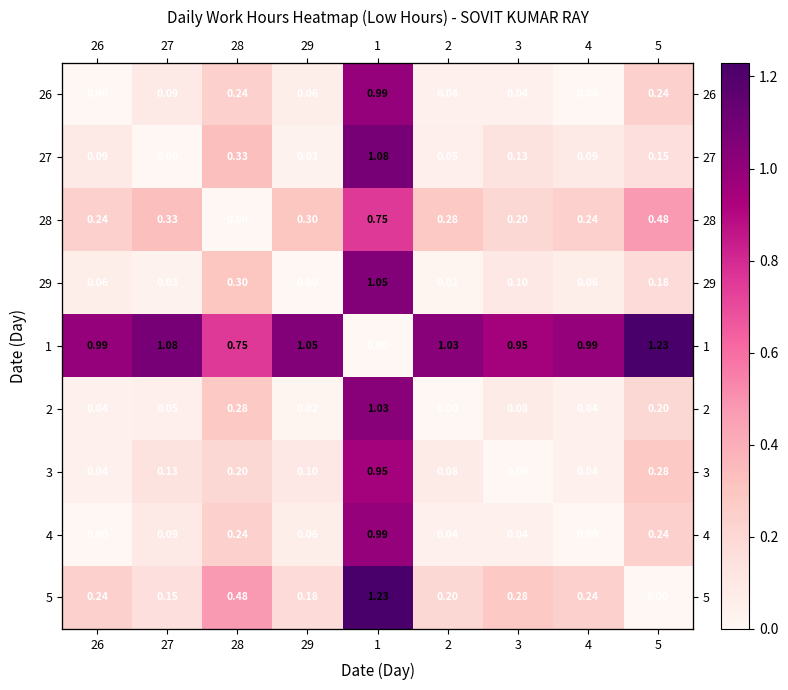

At 29, list the series in order from smallest to largest.

29, 2, 27, 26, 4, 3, 5, 28, 1